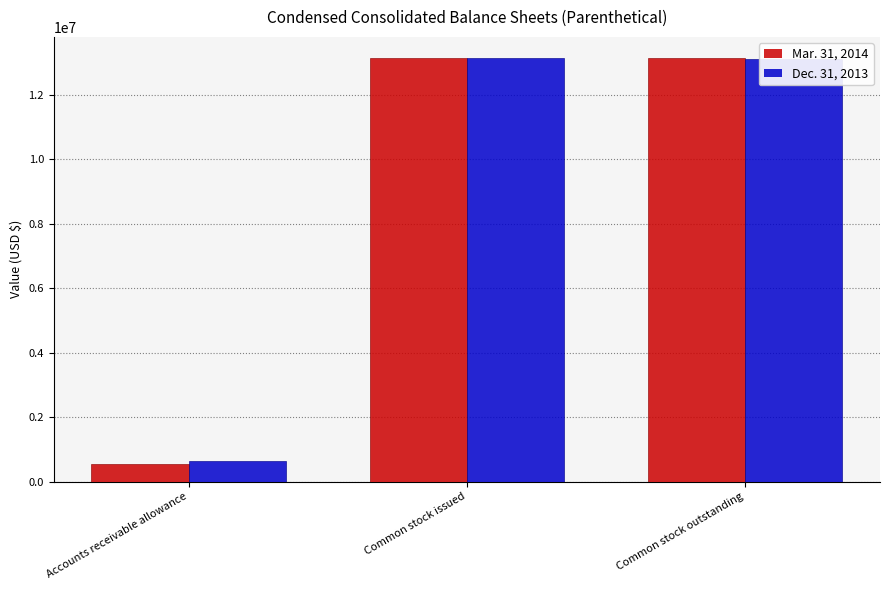

What is the greatest value displayed?

13143309